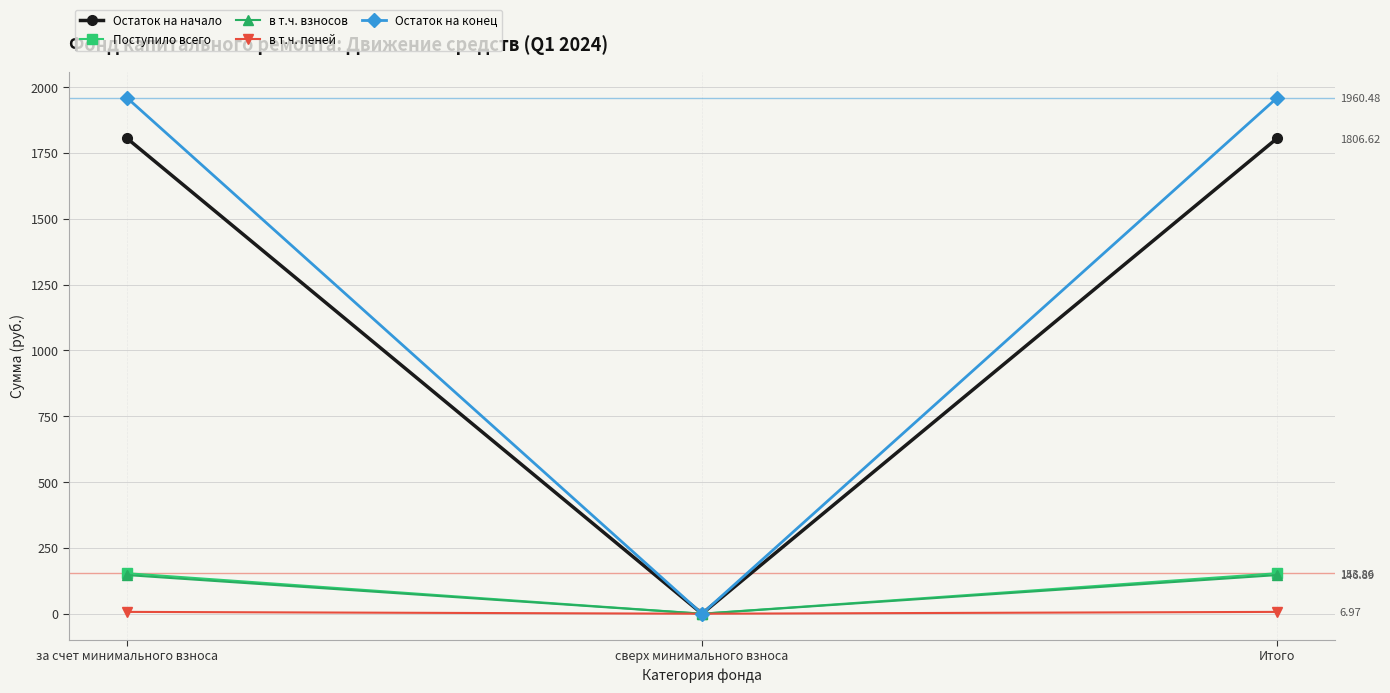

What is the total value across all series at за счет минимального взноса?

4074.8